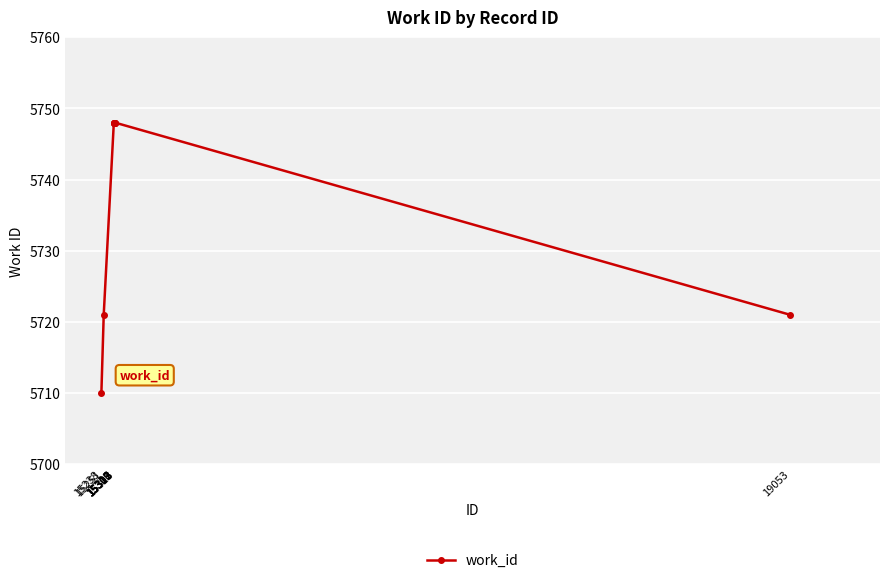

What is the value of the 4th point from the left?

5748